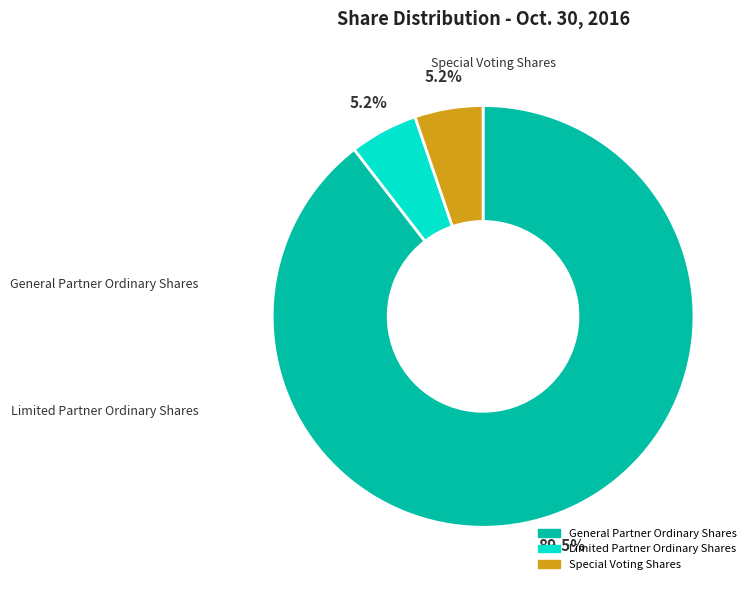

How many slices are in this pie chart?

3